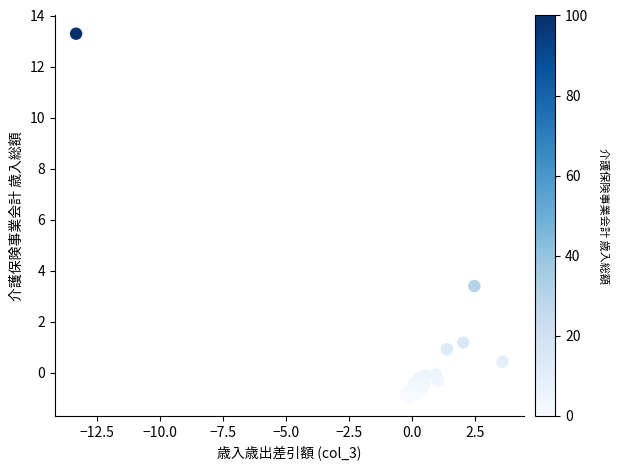

What Y value in the scatter plot is closest to 6?

3.4